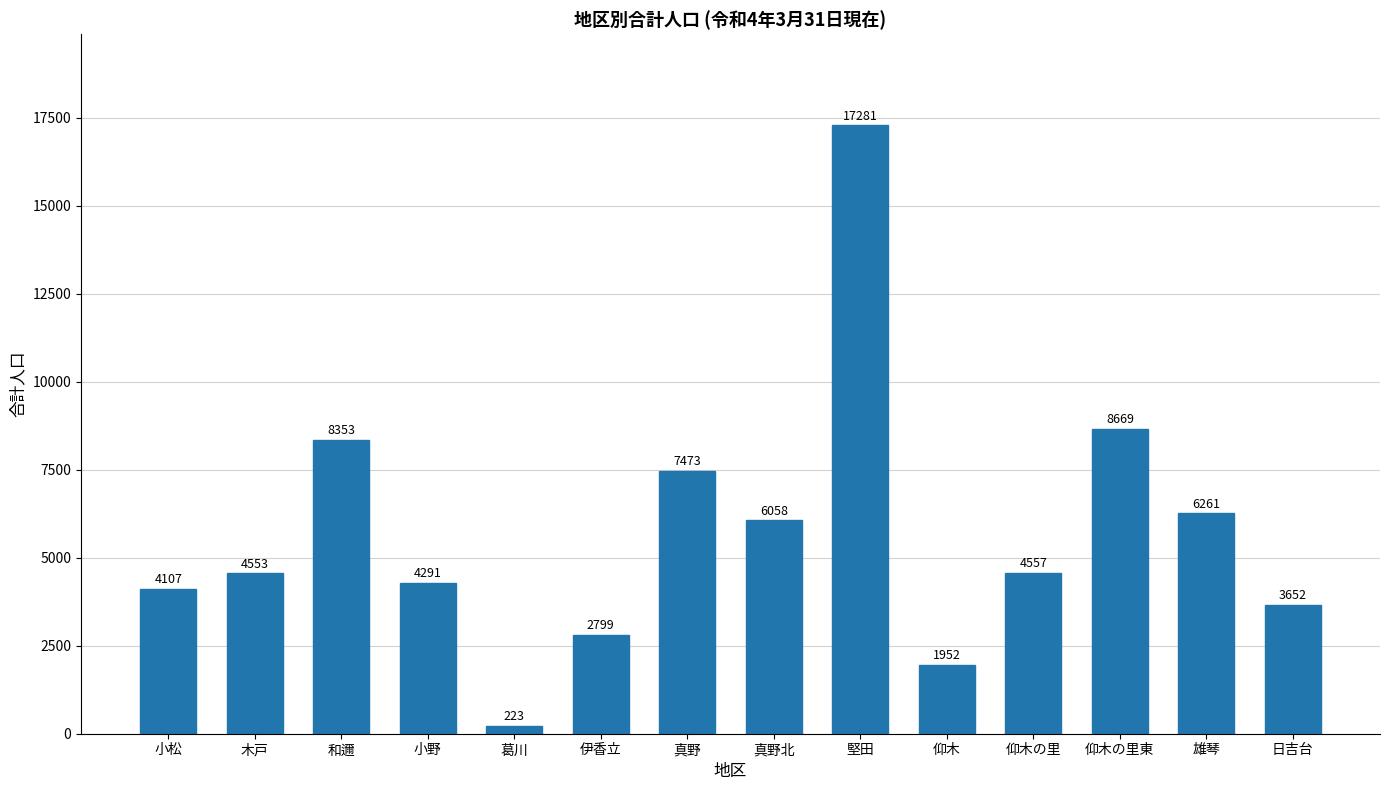

How many bars are there in total?

14